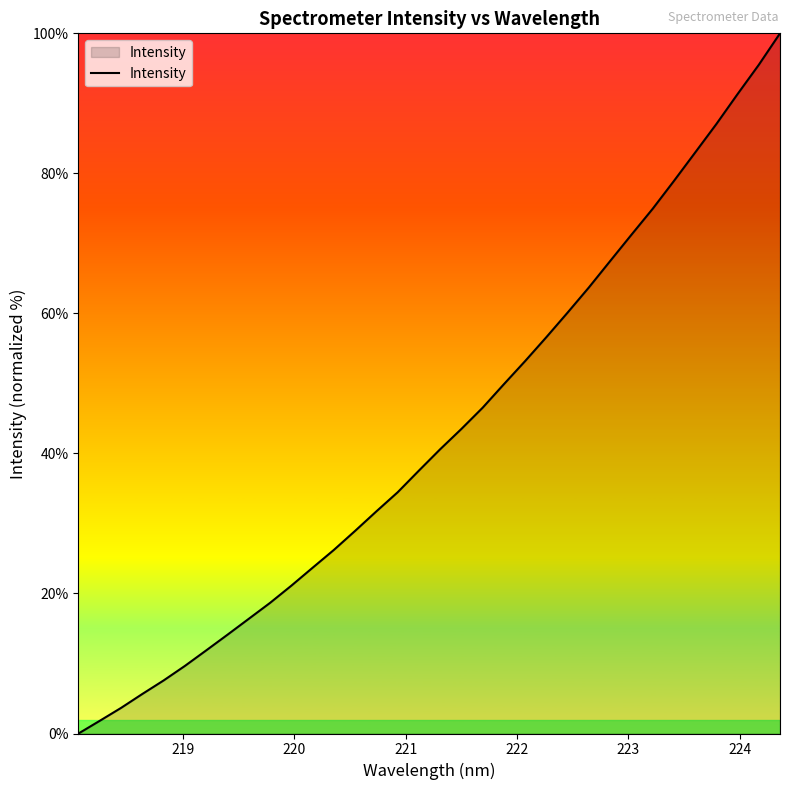

What is the difference between the maximum and minimum values?

100.0